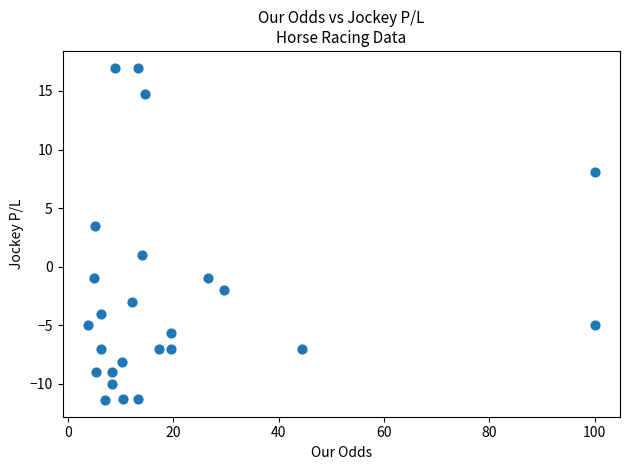

What is the range of X values (max minus min)?

96.2